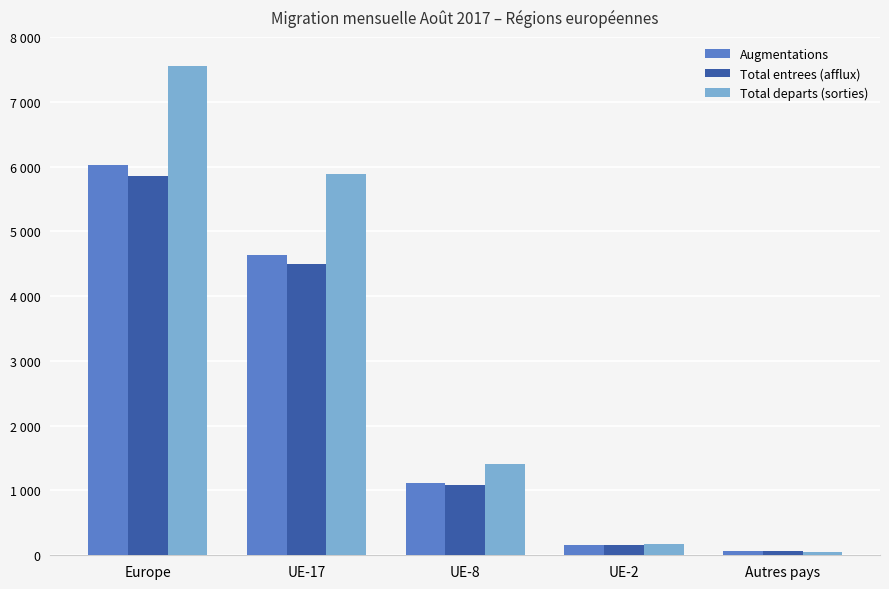

List the labels in order of Augmentations value, largest first.

Europe, UE-17, UE-8, UE-2, Autres pays